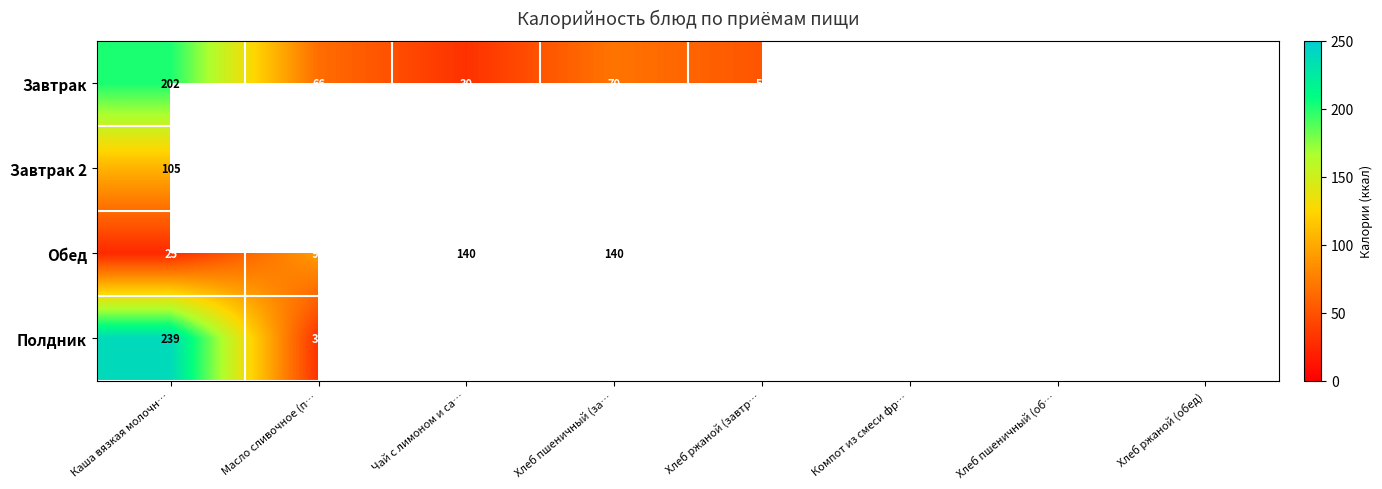

Which category has the highest value across all series?

Каша вязкая молочн…